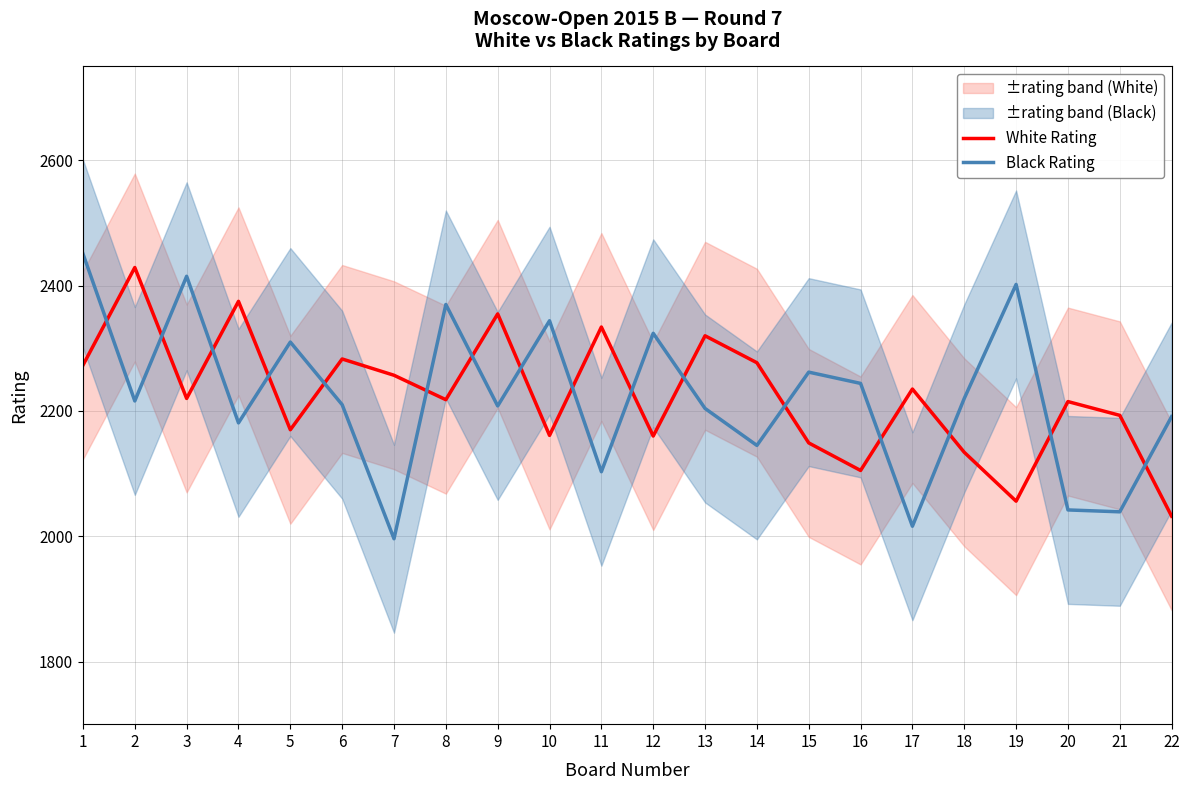

True or false: White Rating has more than 0 points higher than both neighbors.

True